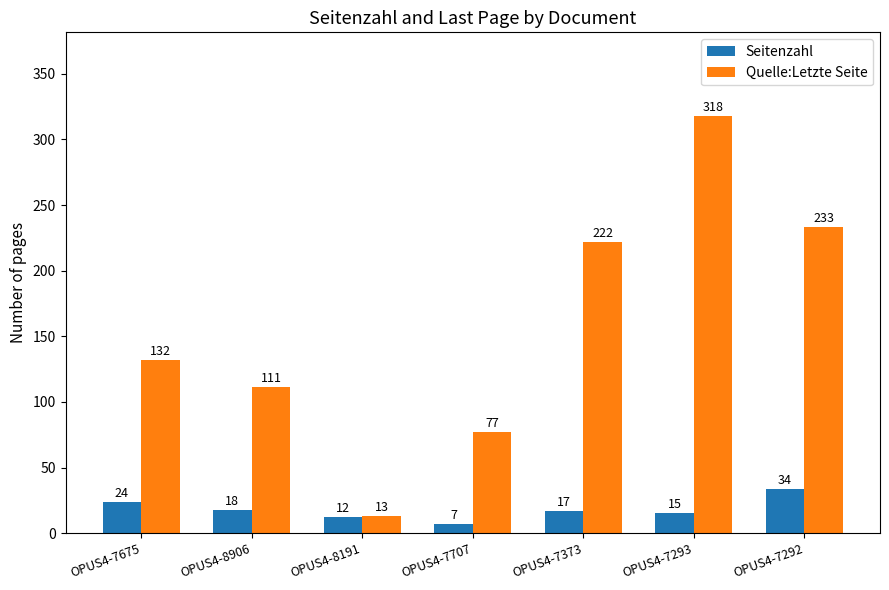

Which series has the widest spread of values?

Quelle:Letzte Seite